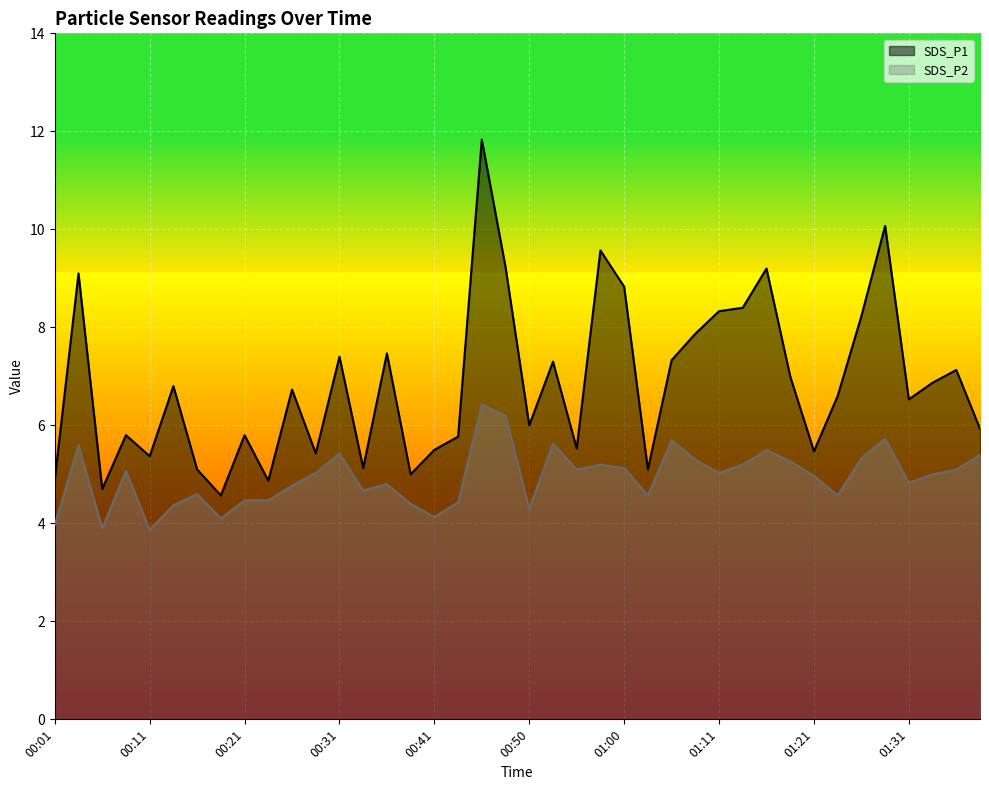

True or false: SDS_P2 has more than 2 interior local peaks.

True